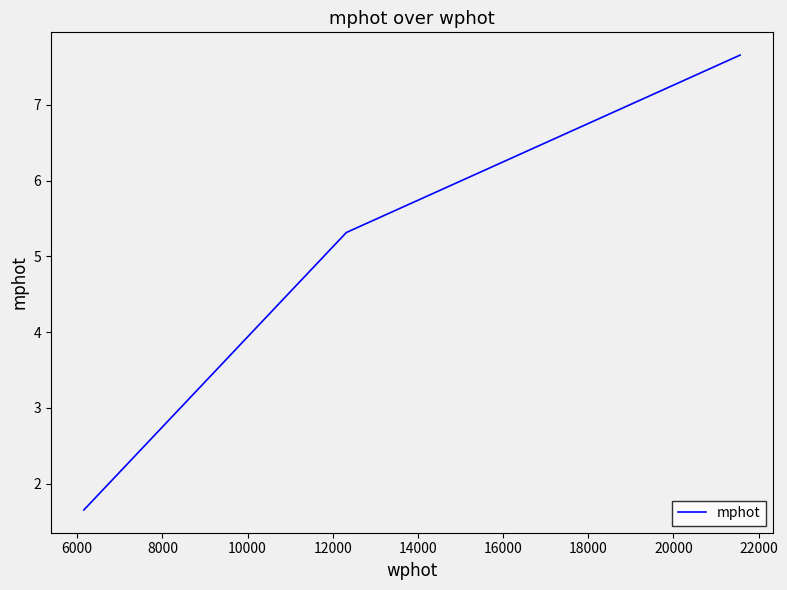

What is the sum of all values?

14.6